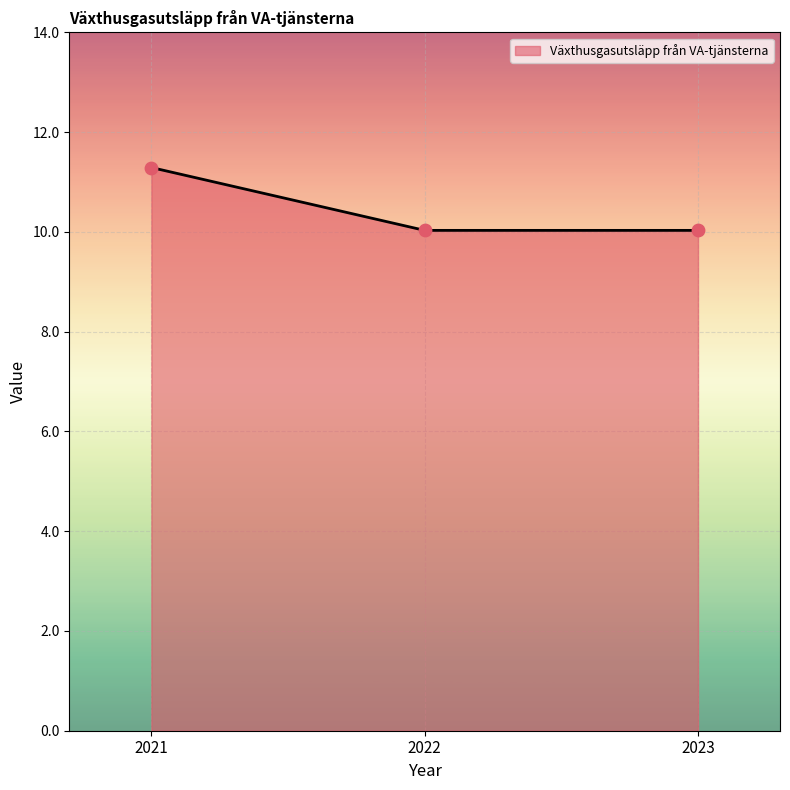

Approximately how many times larger is the value at 2022 compared to 2021?

0.9